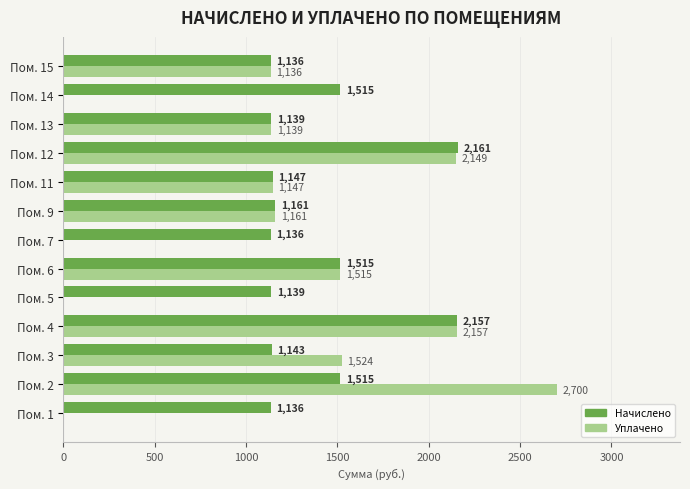

At which category is the sum across all series the highest?

Пом. 4